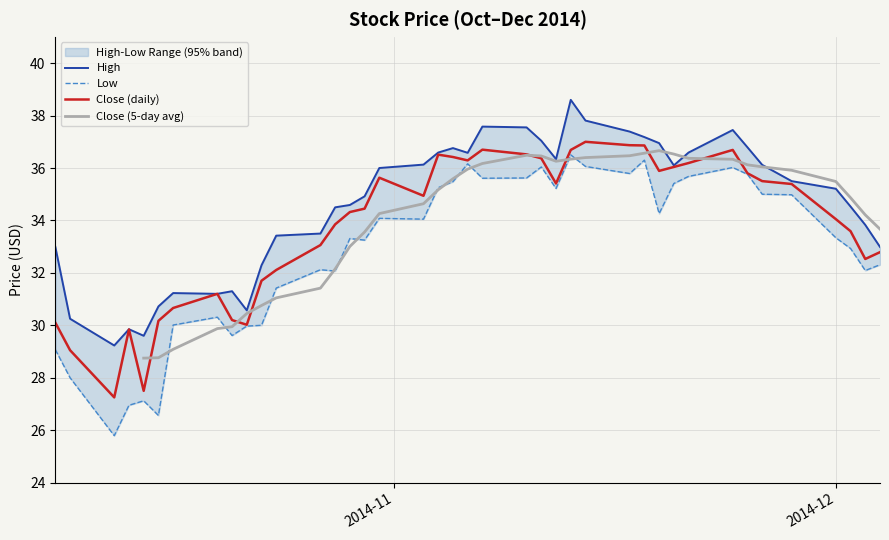

Reading right to left, transcribe all the data shown in this chart.

Close: 32.8	32.5	33.6	34.0	35.4	35.5	35.8	36.7	36.2	36.0	35.9	36.9	36.9	37.0	36.7	35.4	36.4	36.5	36.7	36.3	36.4	36.5	34.9	35.6	34.5	34.3	33.9	33.1	32.1	31.7	30.0	30.2	31.2	30.7	30.2	27.5	29.8	27.2	29.1	30.1
High: 33.0	33.8	34.5	35.2	35.5	36.1	36.8	37.5	36.6	36.1	37.0	37.2	37.4	37.8	38.6	36.3	37.0	37.5	37.6	36.6	36.8	36.6	36.1	36.0	34.9	34.6	34.5	33.5	33.4	32.3	30.6	31.3	31.2	31.2	30.7	29.6	29.9	29.2	30.2	33.0
Low: 32.3	32.1	32.9	33.3	35.0	35.0	35.8	36.0	35.7	35.4	34.3	36.3	35.8	36.1	36.5	35.2	36.0	35.6	35.6	36.2	35.5	35.2	34.0	34.1	33.2	33.3	32.1	32.1	31.4	30.0	30.0	29.6	30.3	30.0	26.6	27.1	26.9	25.8	28.0	29.1